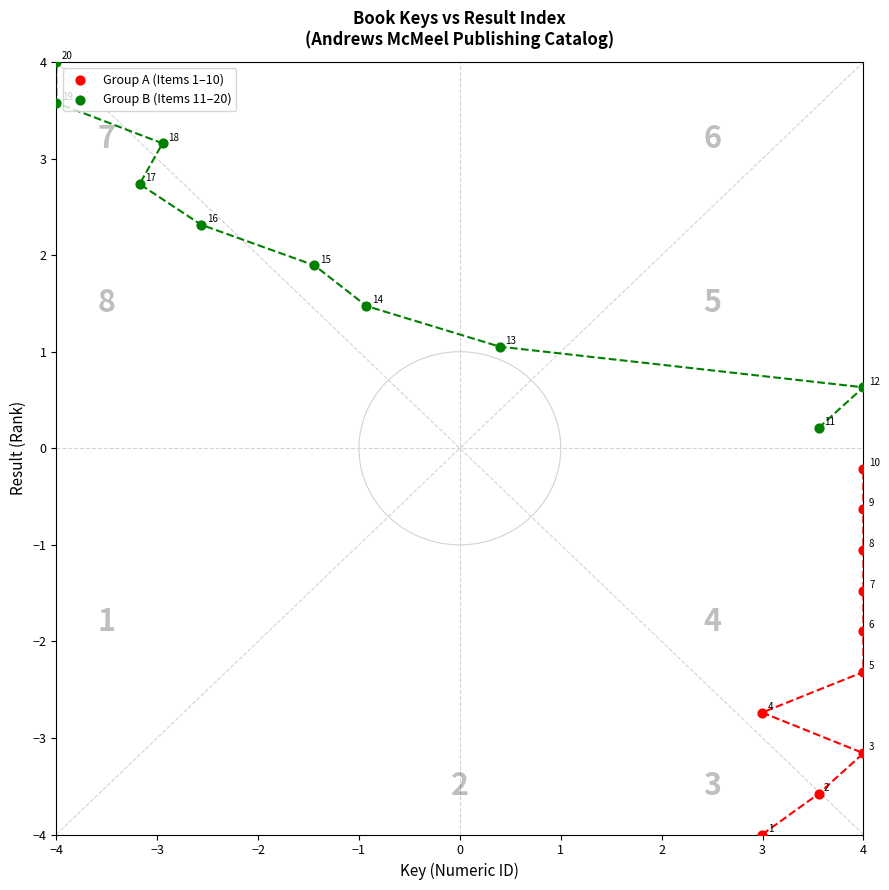

What are all the series names shown in the legend?

Group A (Items 1–10), Group B (Items 11–20)